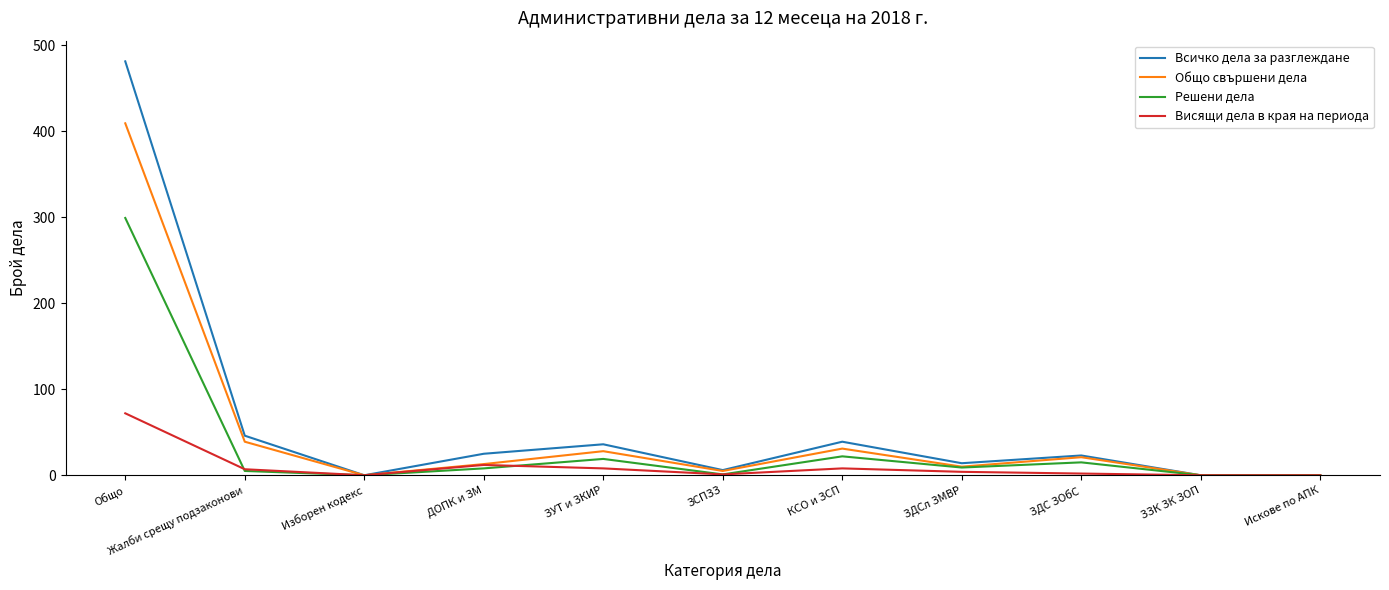

Which series has the largest range (max minus min)?

Всичко дела за разглеждане